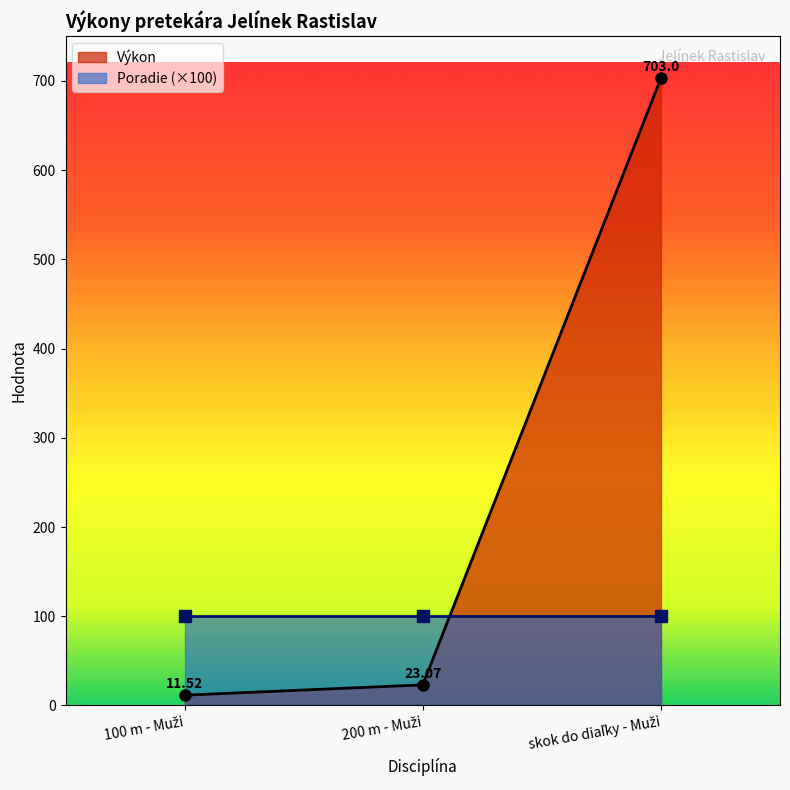

The value at skok do diaľky - Muži is 396.5. True or false?

False